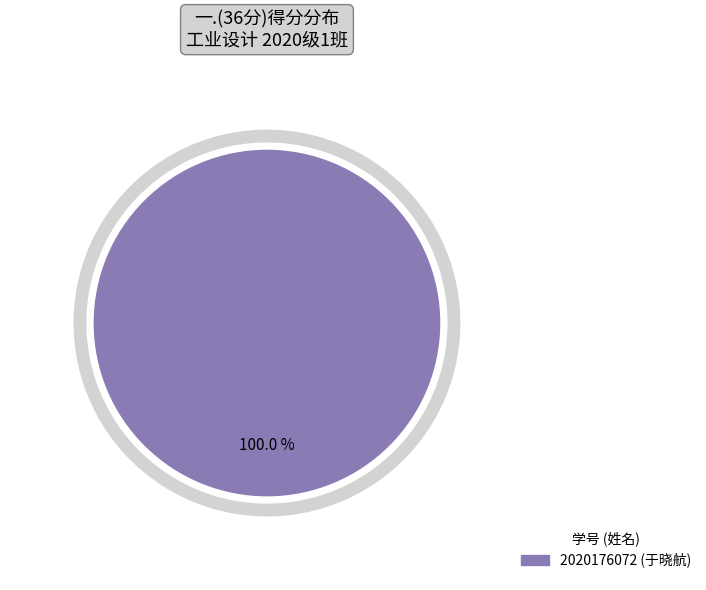

Which slice represents more than half of the pie?

2020176072